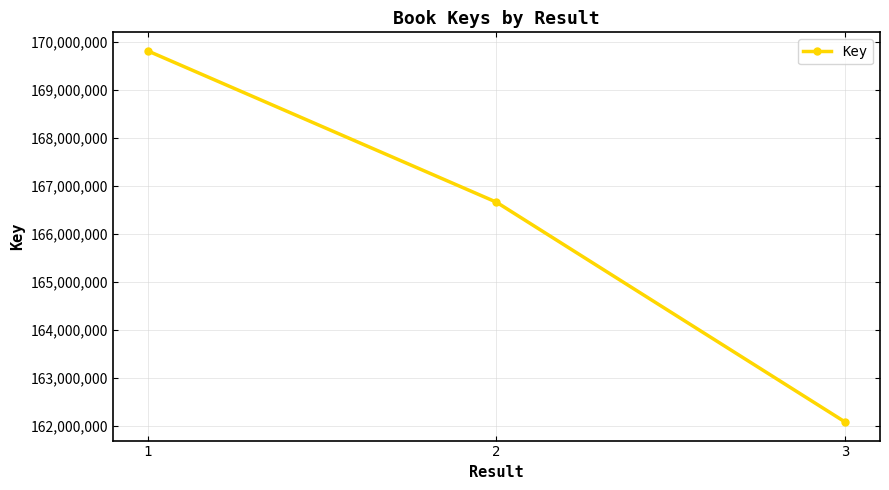

The value at 1 is 169807843. True or false?

True